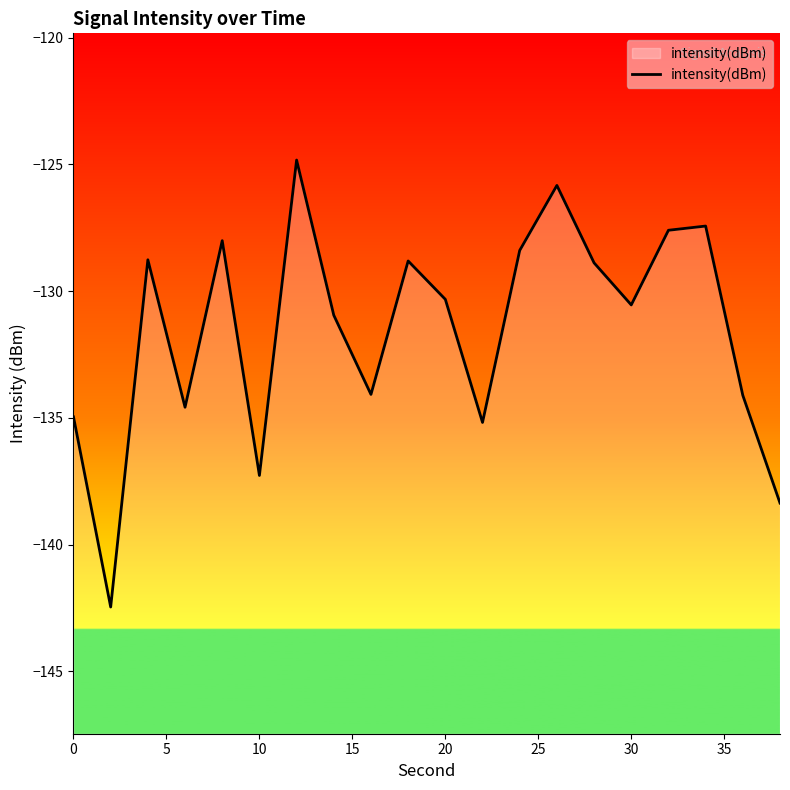

How many lines are shown in the chart?

1